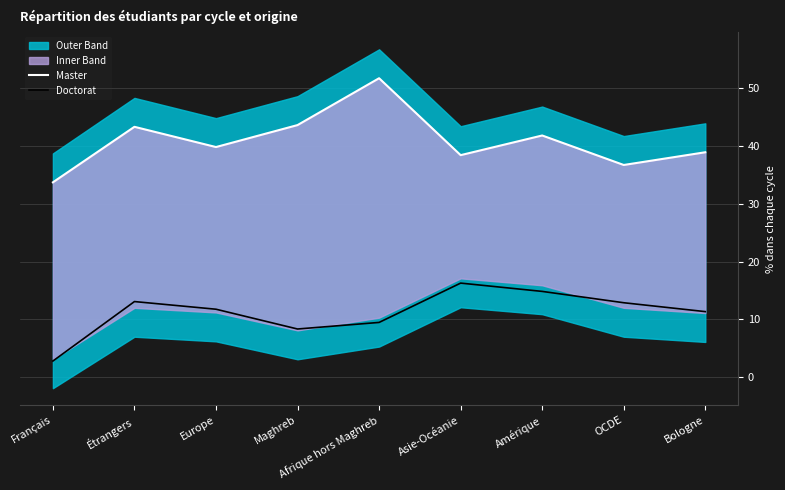

How many values in the Master series exceed 39?

5